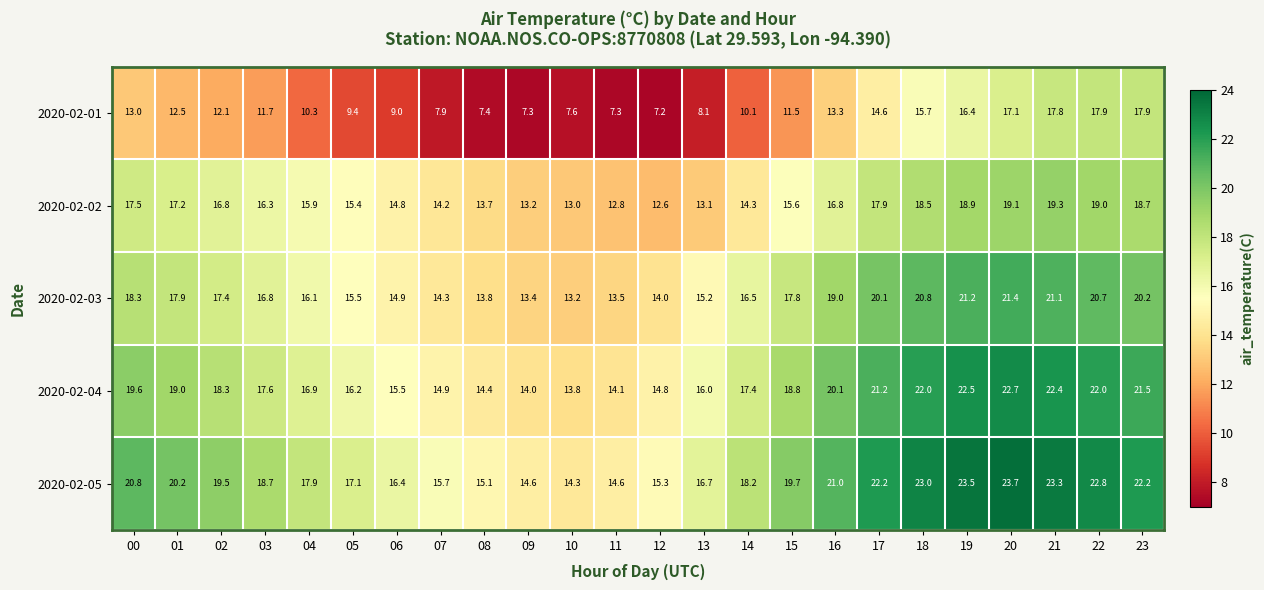

Read the 2020-02-03 value at 01.

17.9